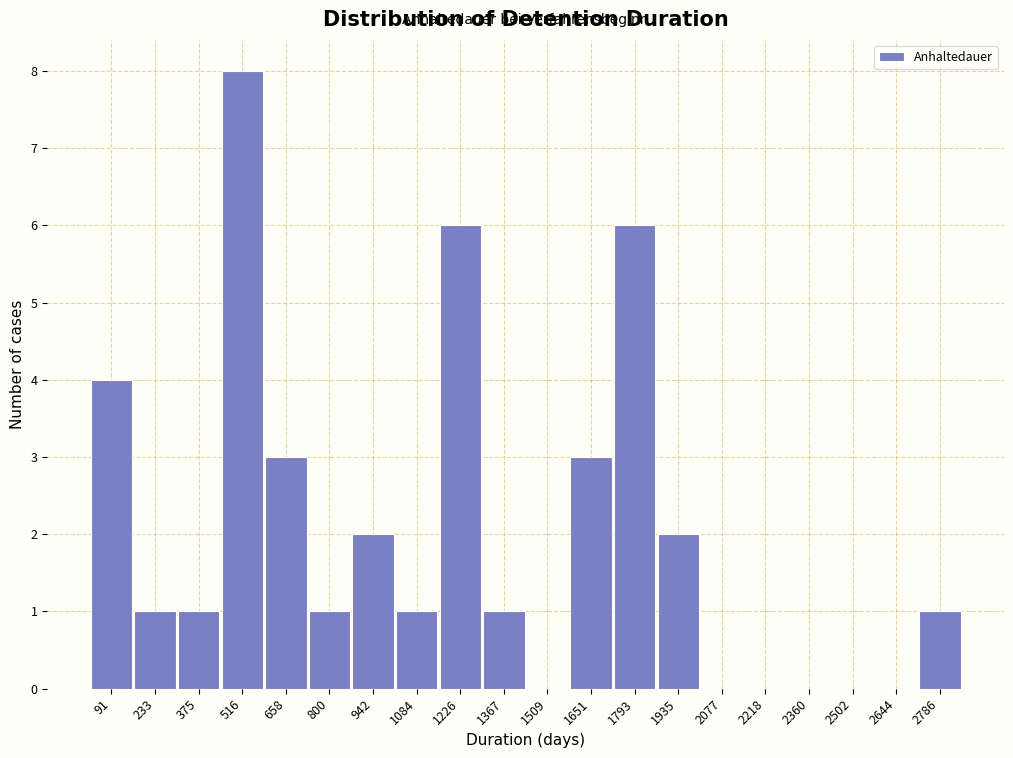

Reading left to right, what are all the values shown in this chart?

91=4	233=1	375=1	516=8	658=3	800=1	942=2	1084=1	1226=6	1367=1	1509=0	1651=3	1793=6	1935=2	2077=0	2218=0	2360=0	2502=0	2644=0	2786=1